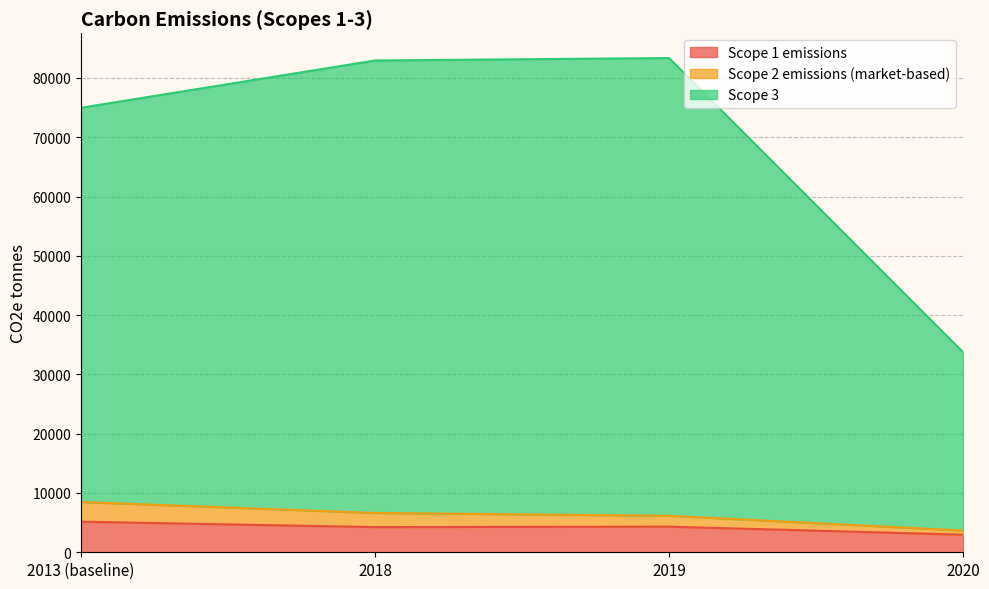

Which has a higher value, 2019 or 2020?

2019